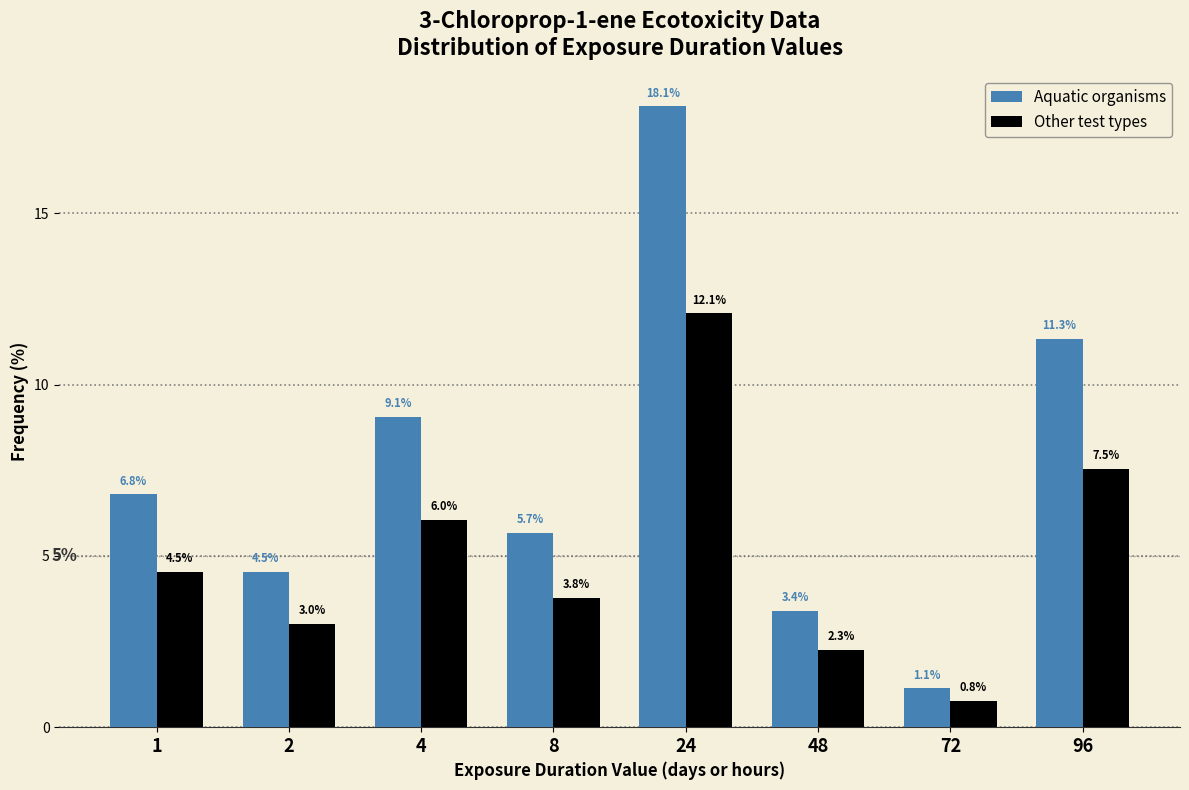

Reading left to right, what are all the values shown in this chart?

Aquatic organisms: 1=6.8	2=4.5	4=9.1	8=5.7	24=18.1	48=3.4	72=1.1	96=11.3
Other test types: 1=4.5	2=3.0	4=6.0	8=3.8	24=12.1	48=2.3	72=0.8	96=7.5